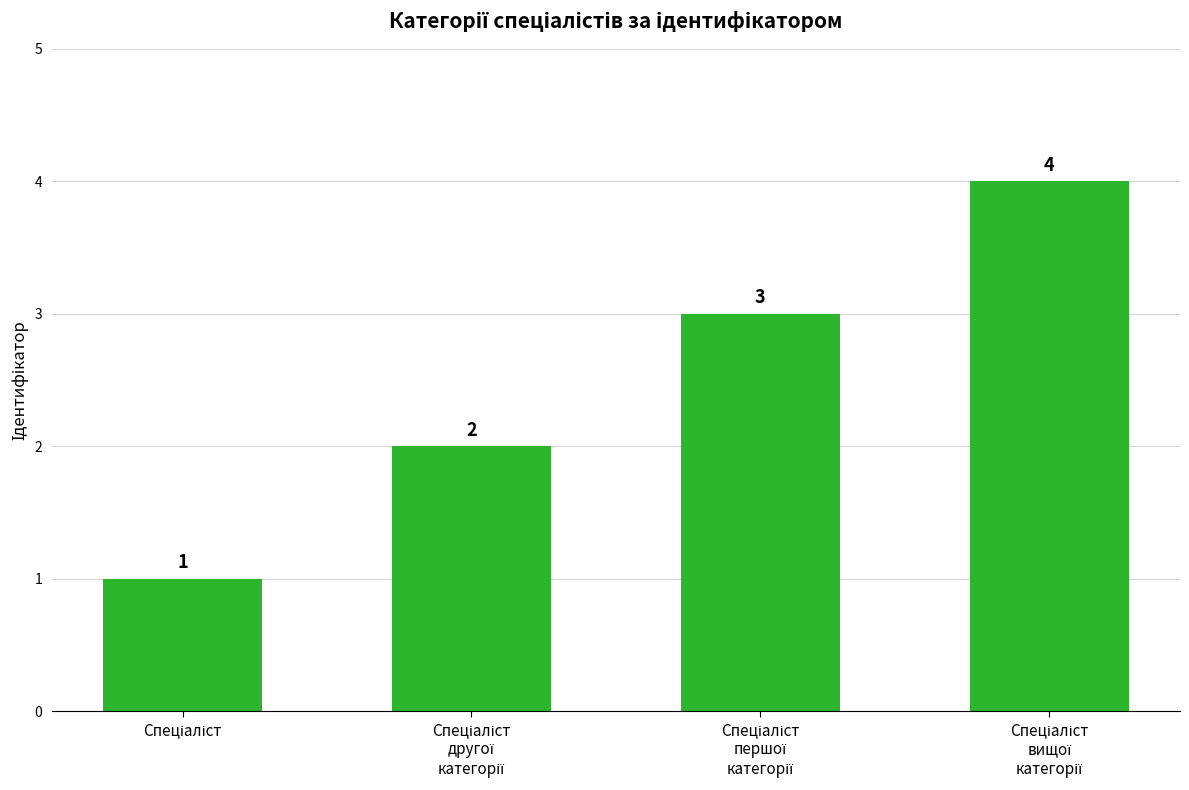

What is the maximum value shown in the chart?

4